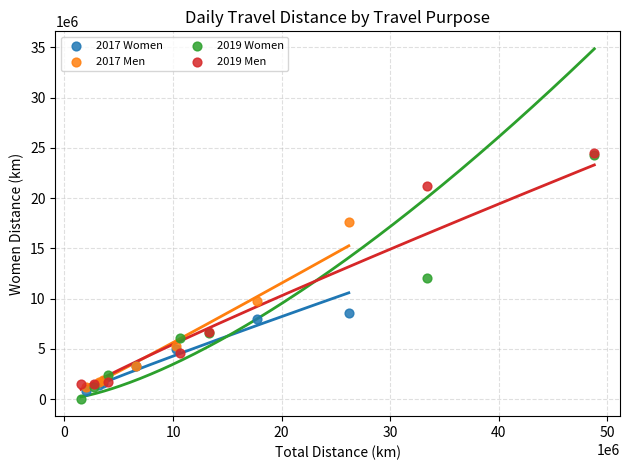

What are all the series names shown in the legend?

2017 Women, 2017 Men, 2019 Women, 2019 Men